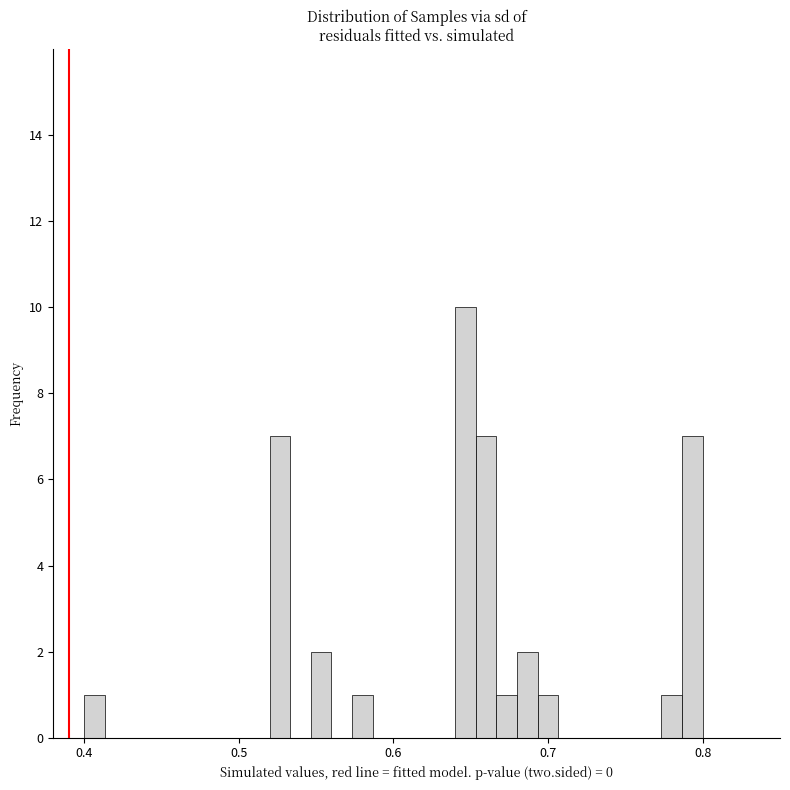

Read against the x-axis, roughly where is the centre of the tallest bar?

0.65